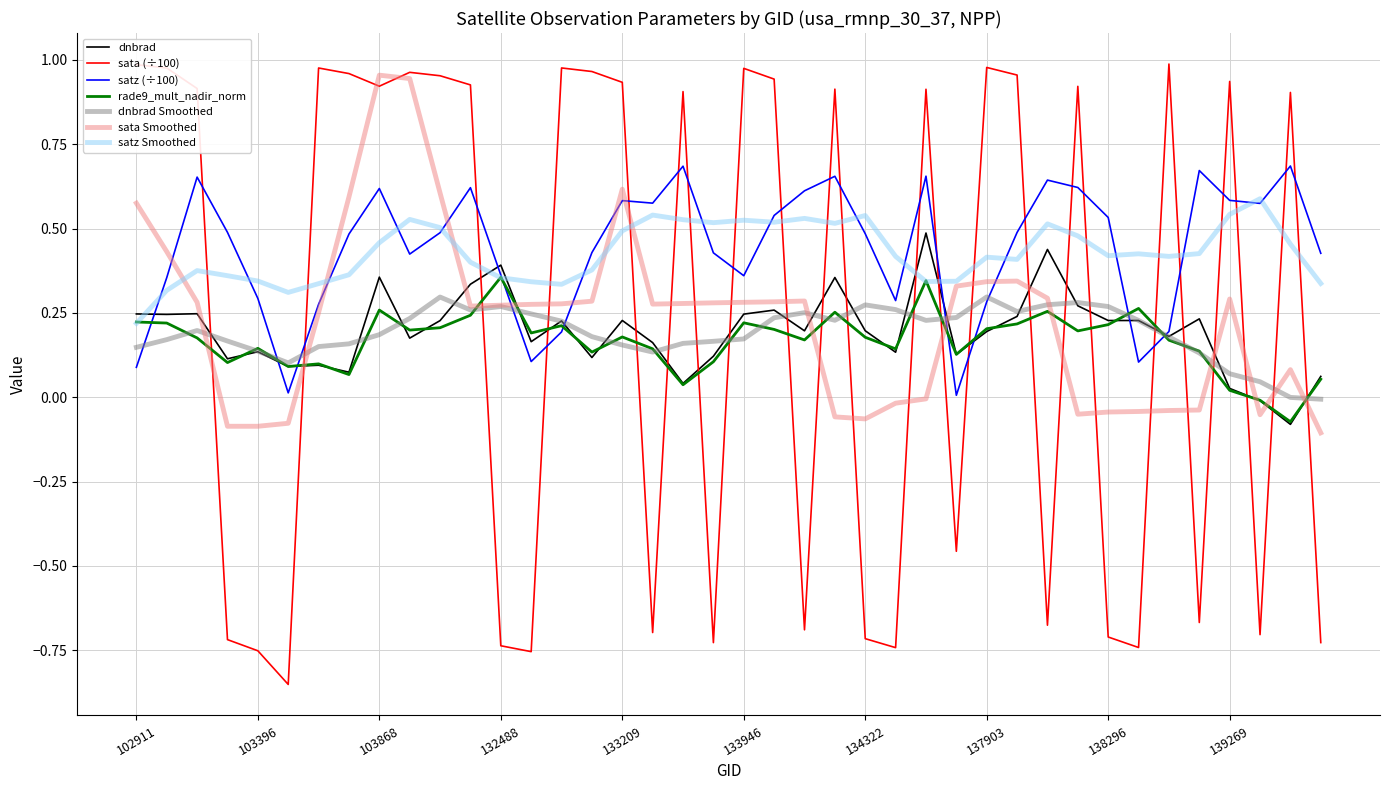

List the series in order of their peak value, lowest first.

dnbrad Smoothed, rade9_mult_nadir_norm, dnbrad, satz Smoothed, satz (÷100), sata Smoothed, sata (÷100)